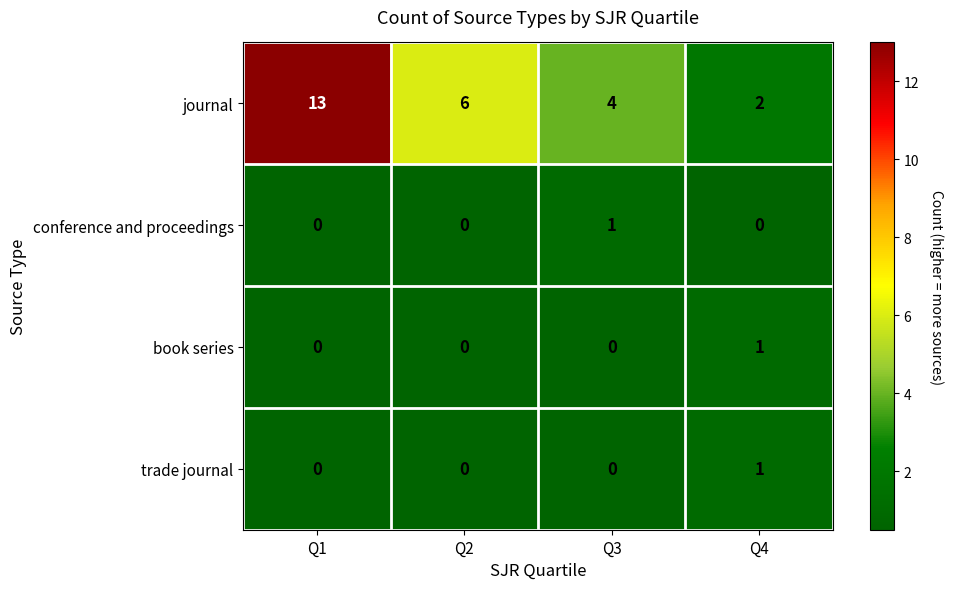

What is the maximum value for journal?

13